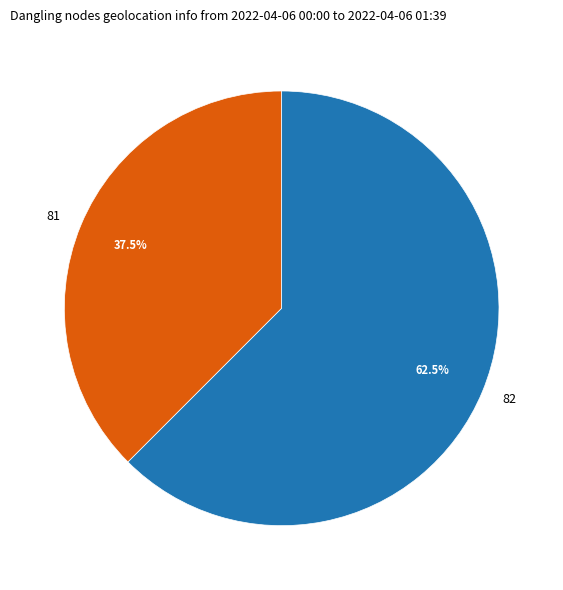

Count the number of slices in the pie.

2